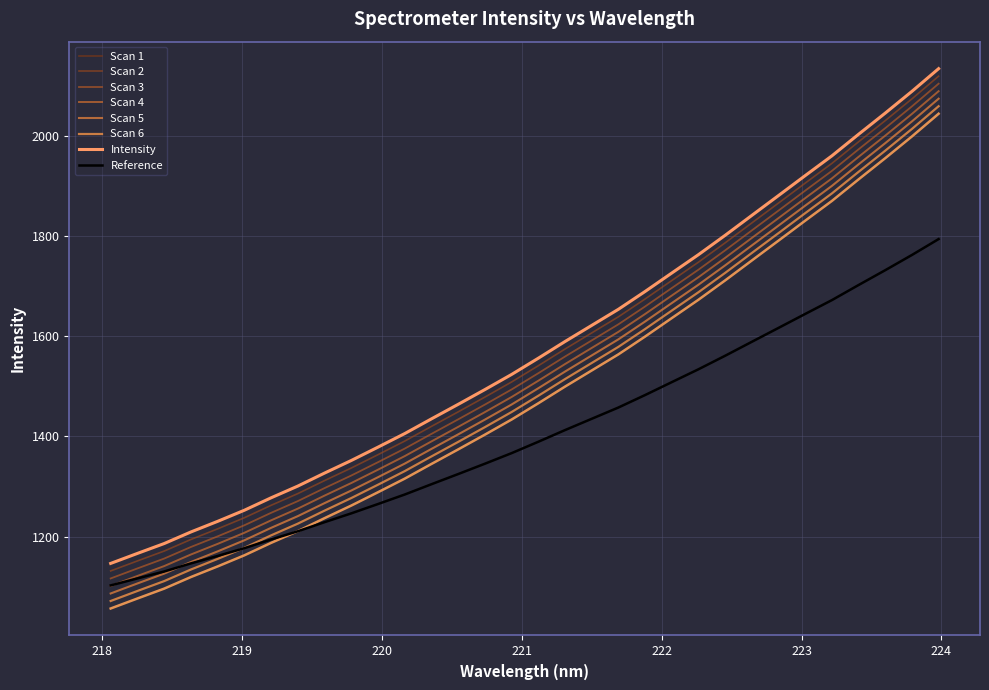

Approximately how many times larger is the value at 222.0721 compared to 222.4538?

1.0